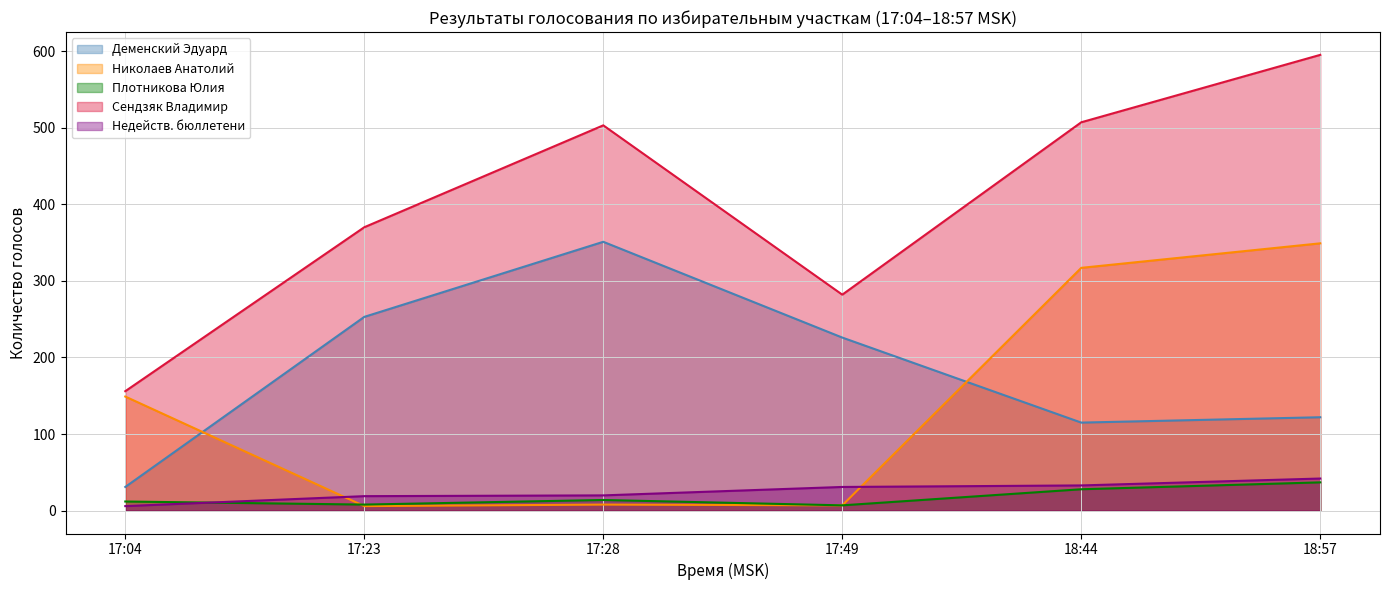

What is the difference between the maximum and minimum values in the Деменский Эдуард series?

320